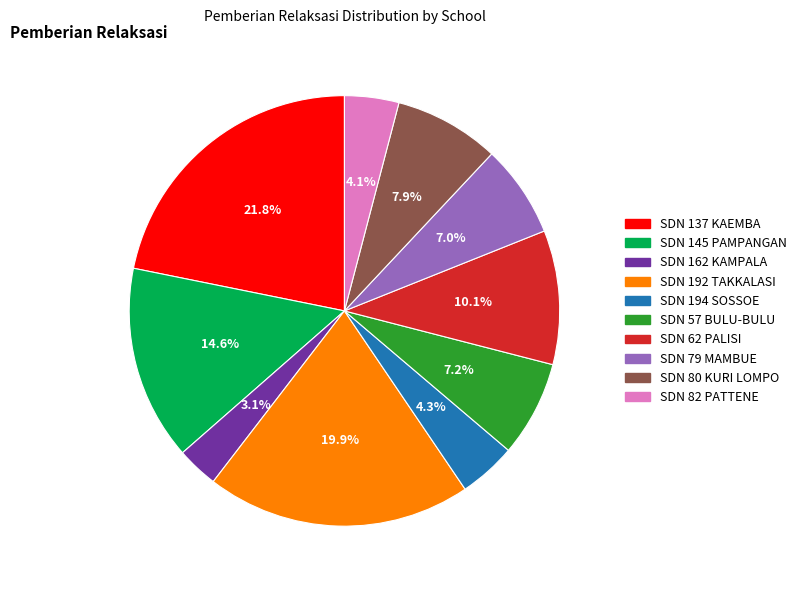

Does any single category account for the majority?

No